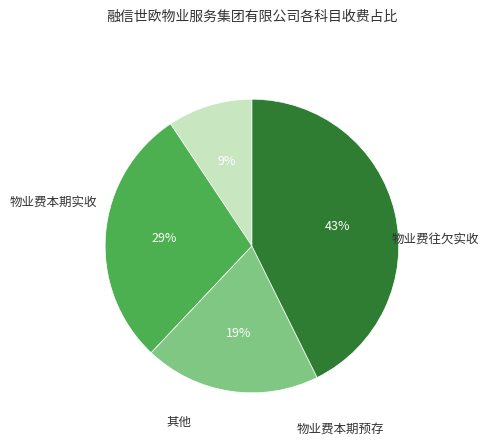

To the nearest percent, what is the average slice percentage?

25%